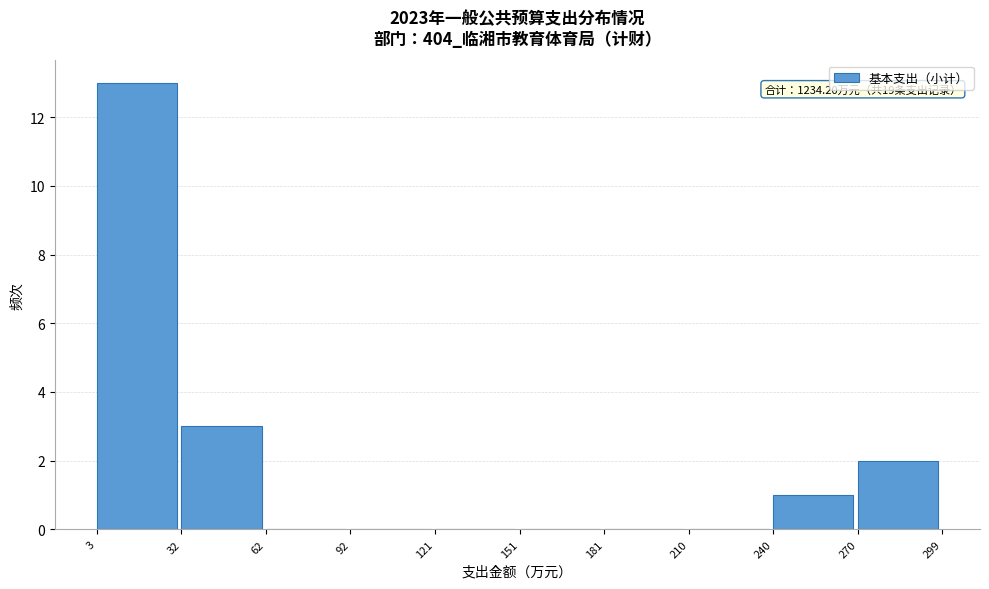

Over which range of the x-axis is the bar tallest?

3 to 32